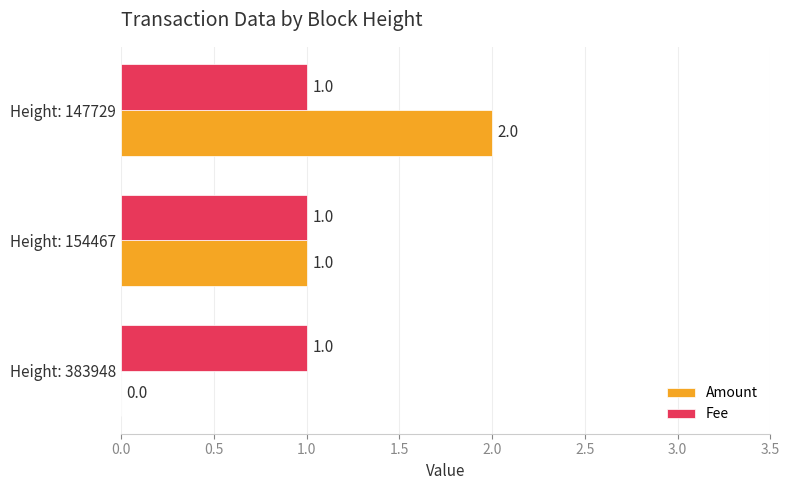

True or false: Fee has a value of 1 at Height: 147729.

True